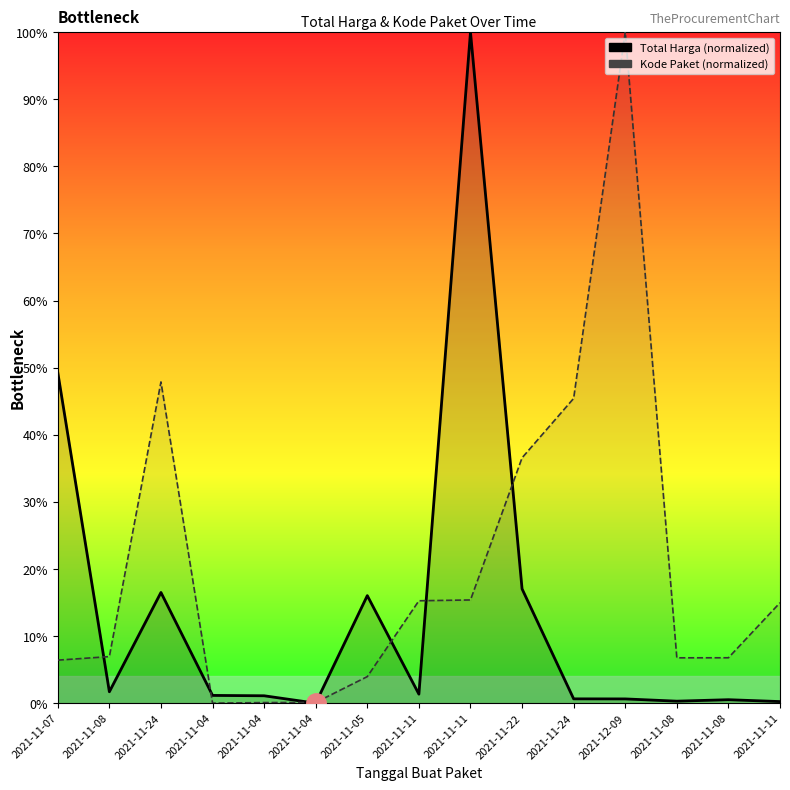

What is the difference between the Kode Paket values at 2021-11-04 and 2021-11-24?

47.8